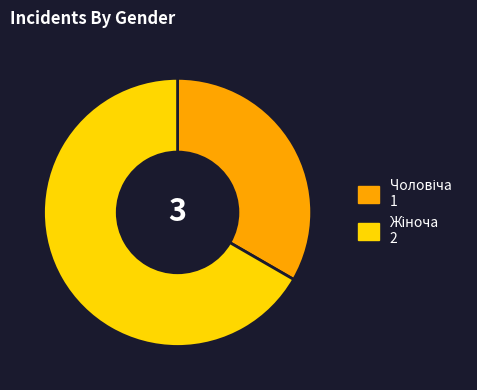

How many segments does this pie chart have?

2